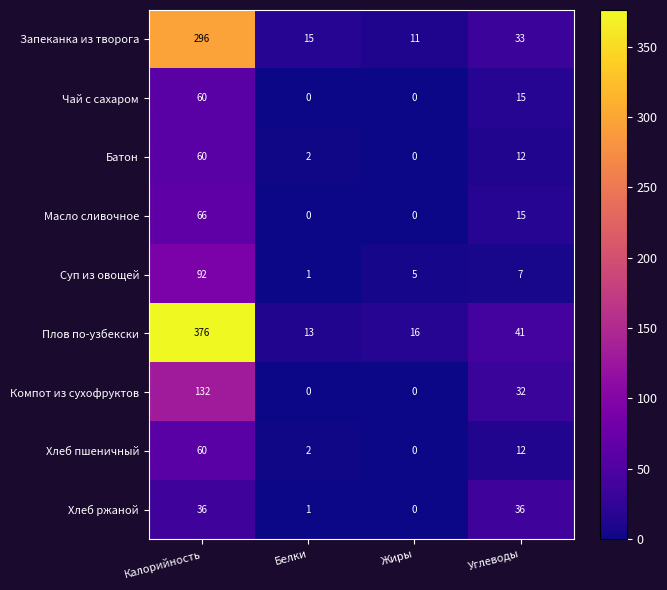

How many data points in Хлеб ржаной are less than 36?

2